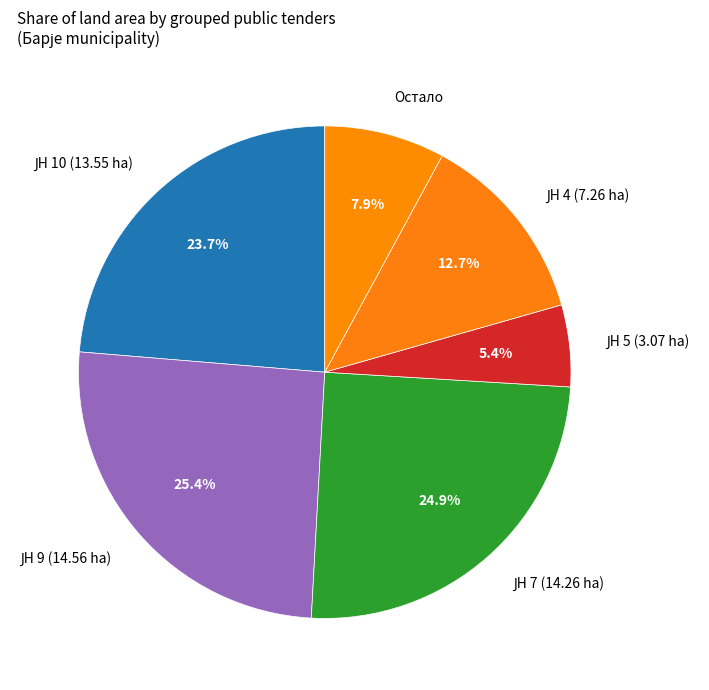

Is there a majority slice in this chart?

No